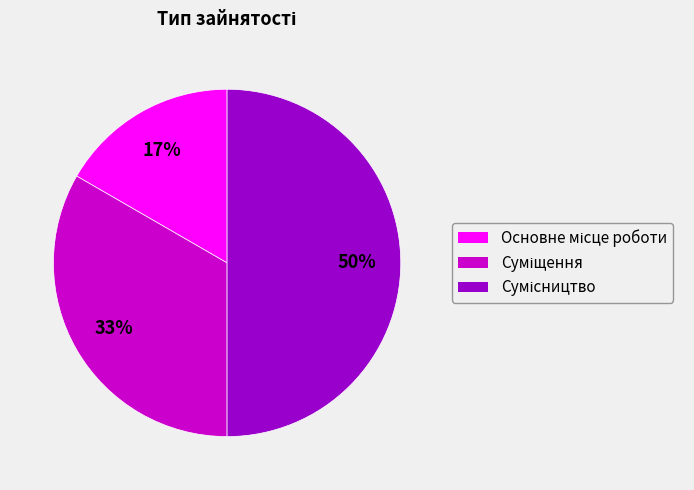

To the nearest percent, what is the average slice percentage?

33%